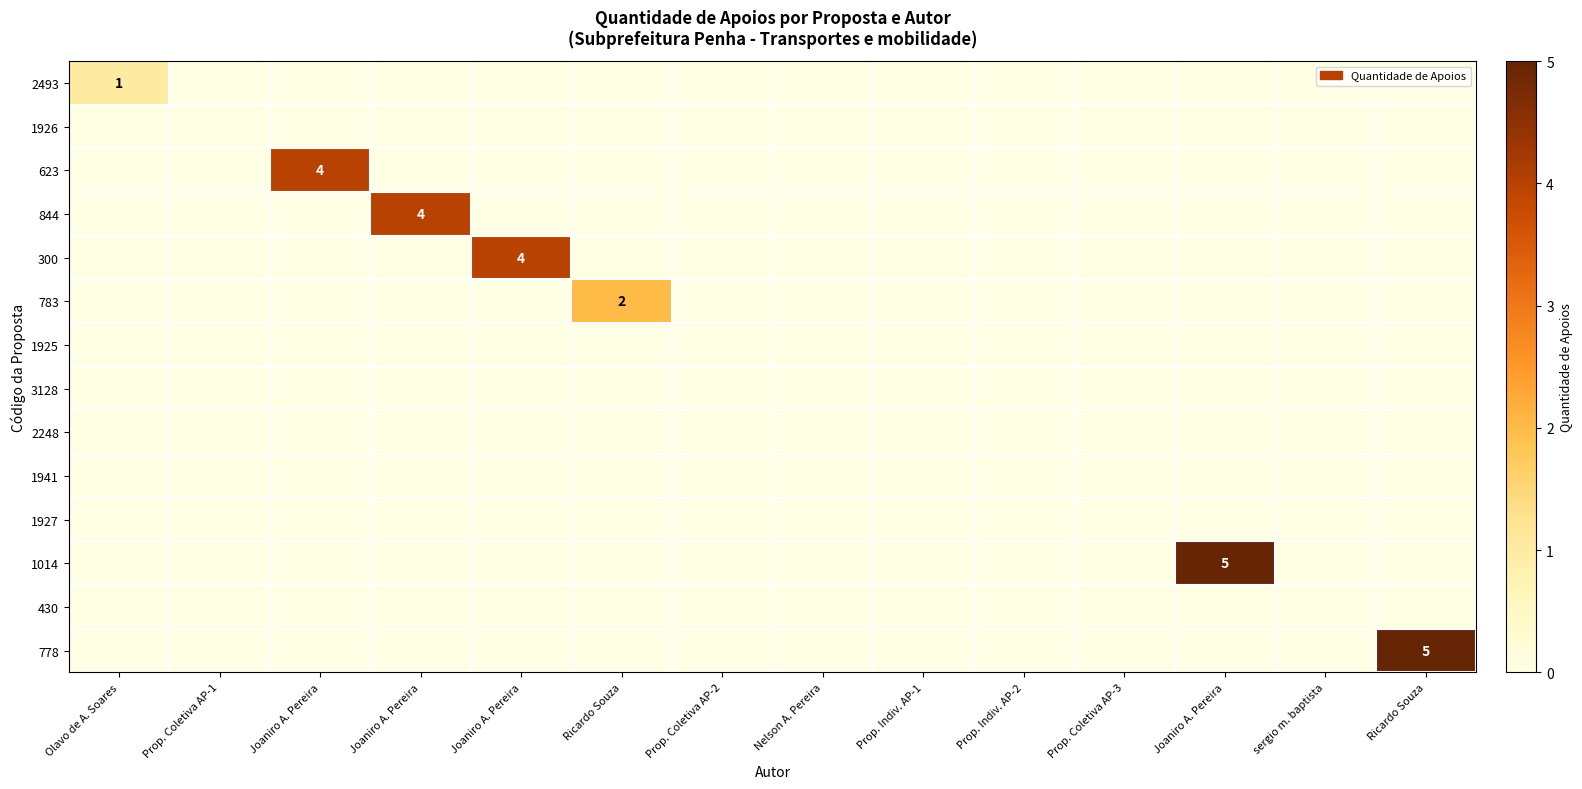

At which category is the sum across all series the highest?

Joaniro A. Pereira